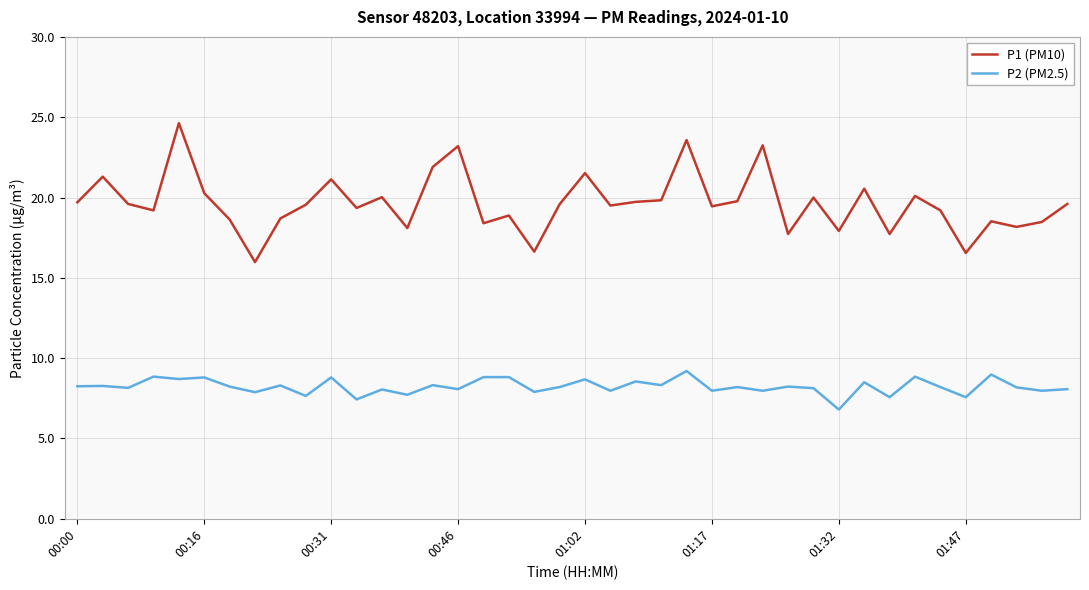

Which series has the widest spread of values?

P1 (PM10)